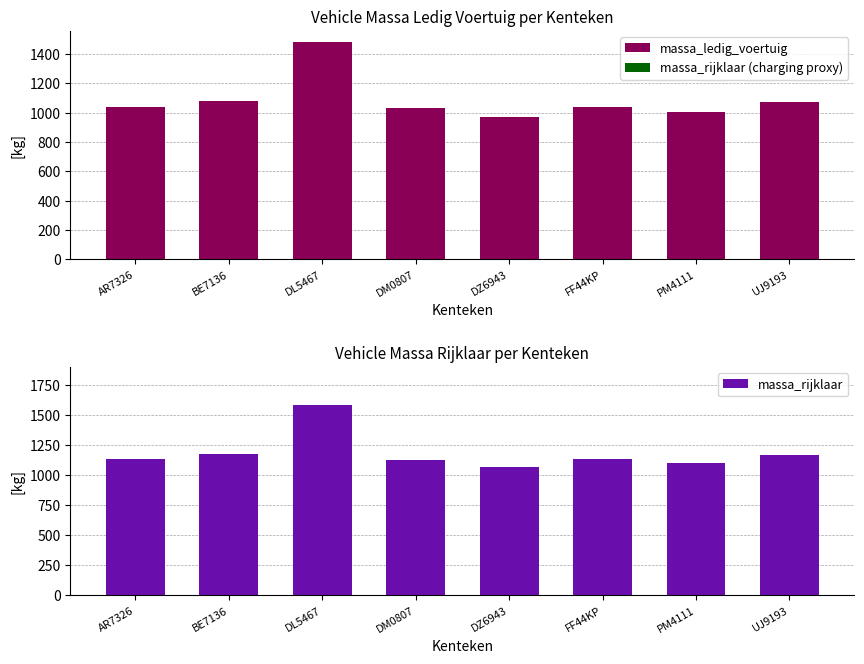

How many data points does each series have?

8